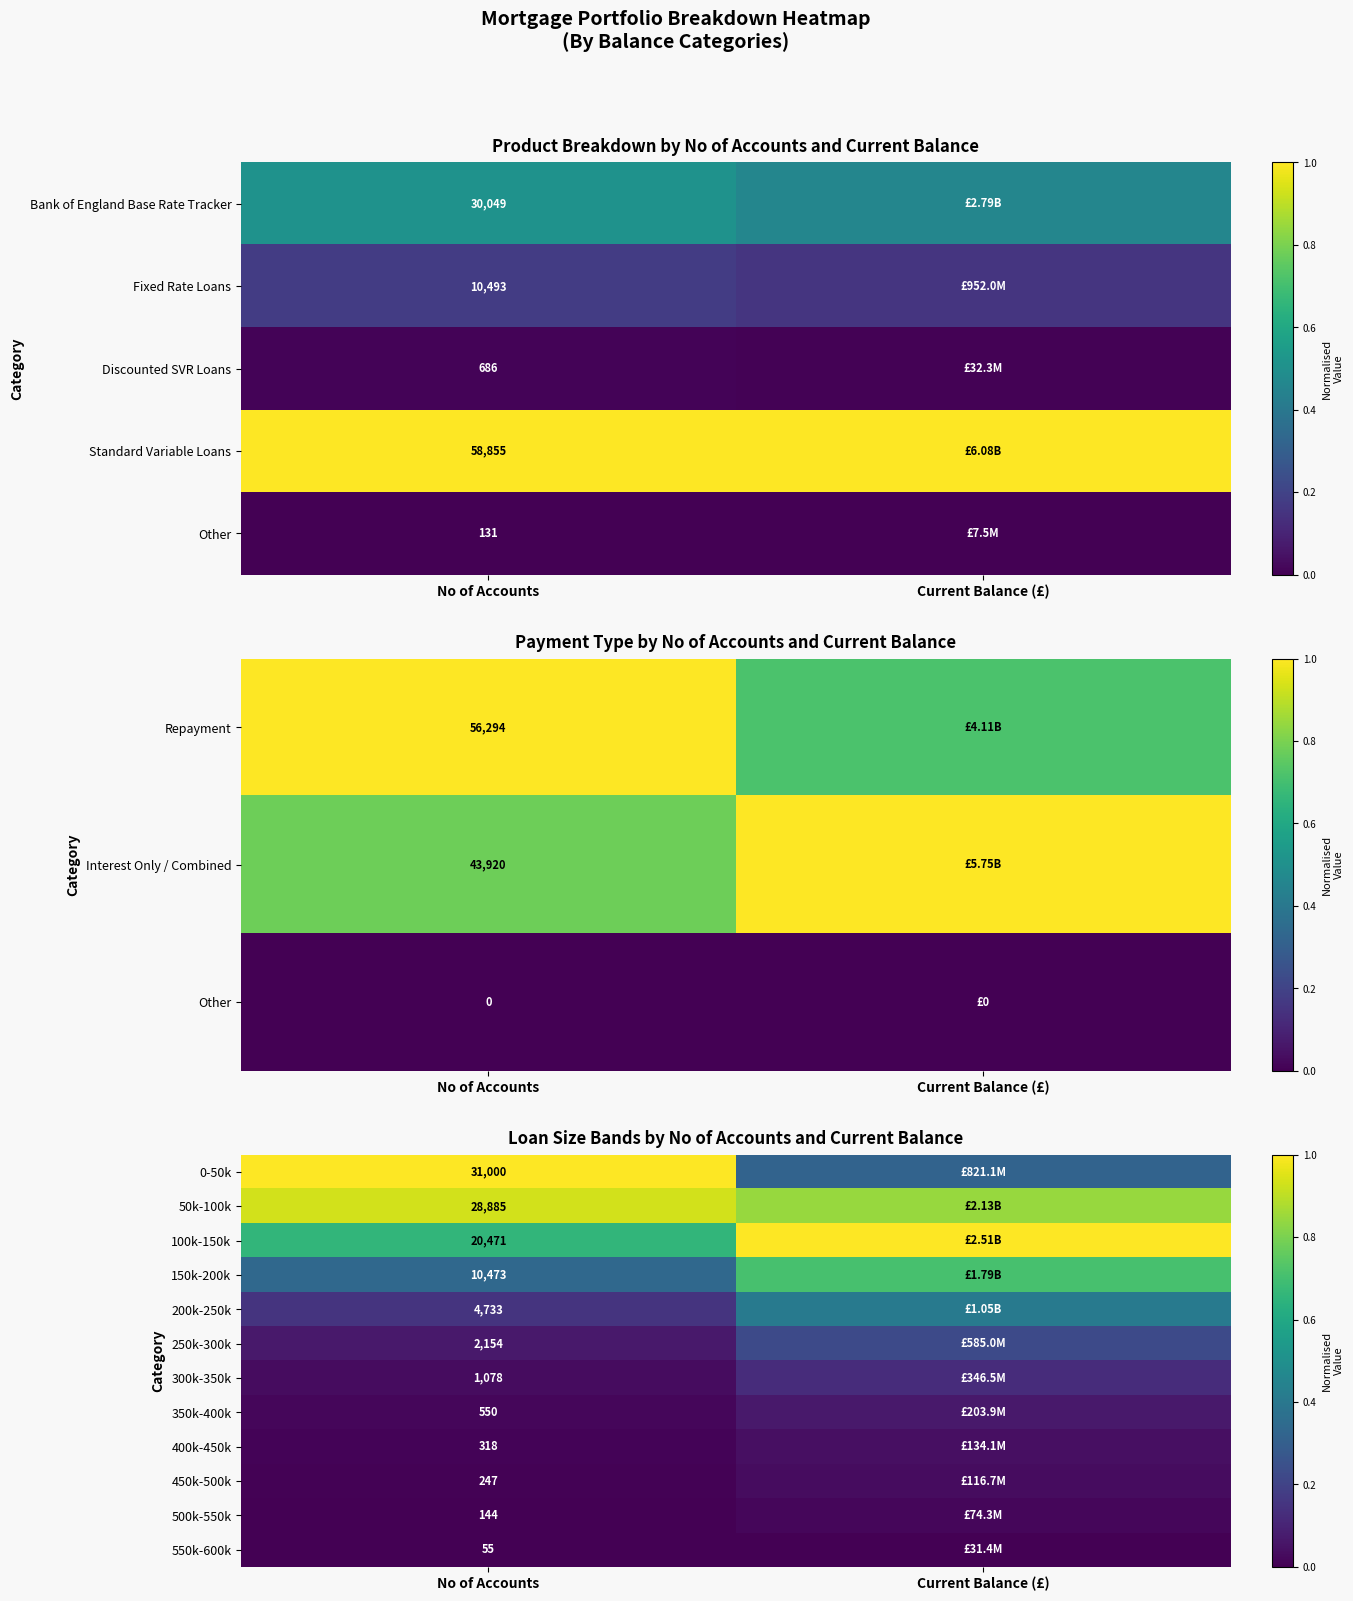

What is the difference between the 250k-300k values at No of Accounts and Current Balance (£)?

0.2